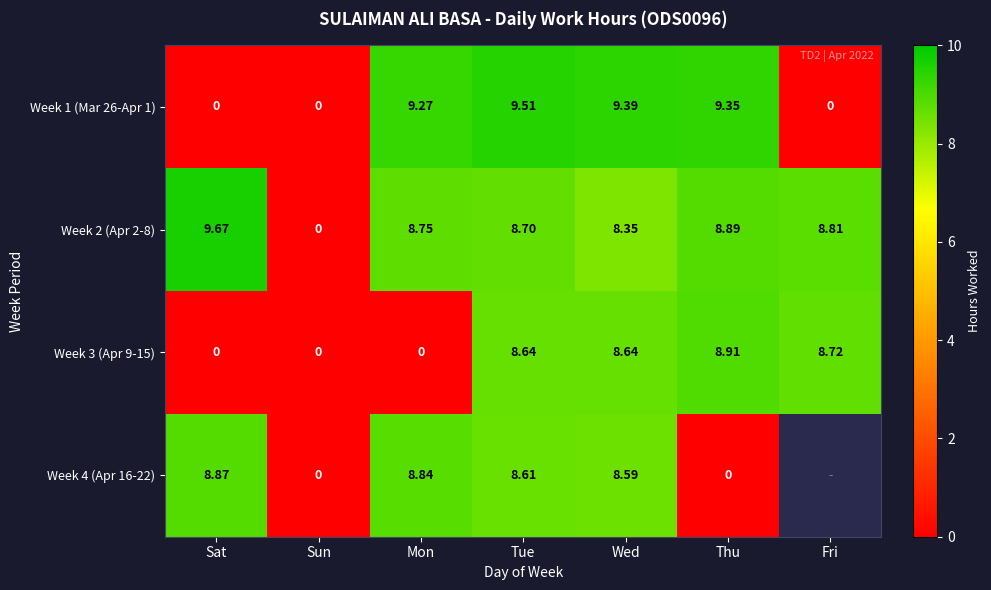

Is it true that Week 3 (Apr 9-15) equals -3.6 at Sun?

False